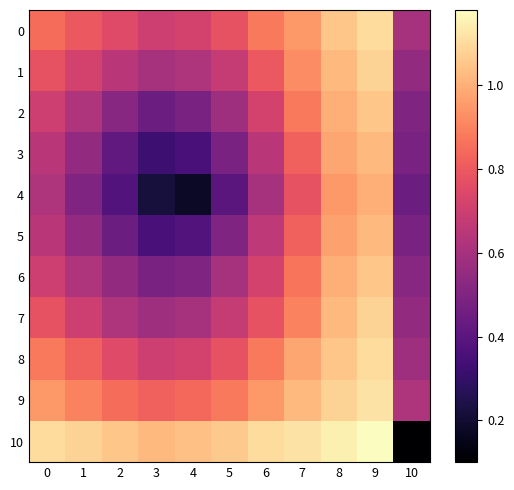

Which series has the widest spread of values?

10